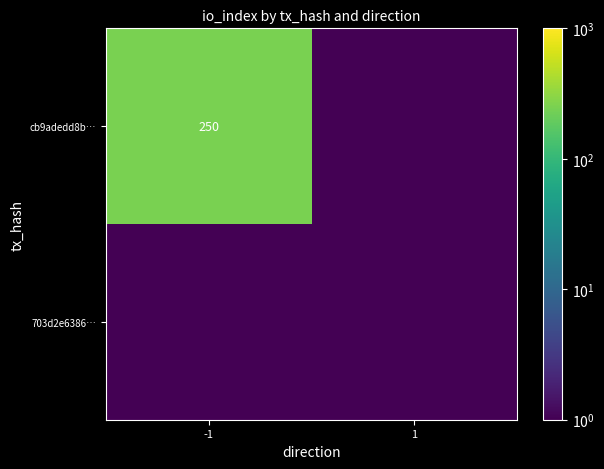

What is the highest value of the 703d2e6386… series?

0.1